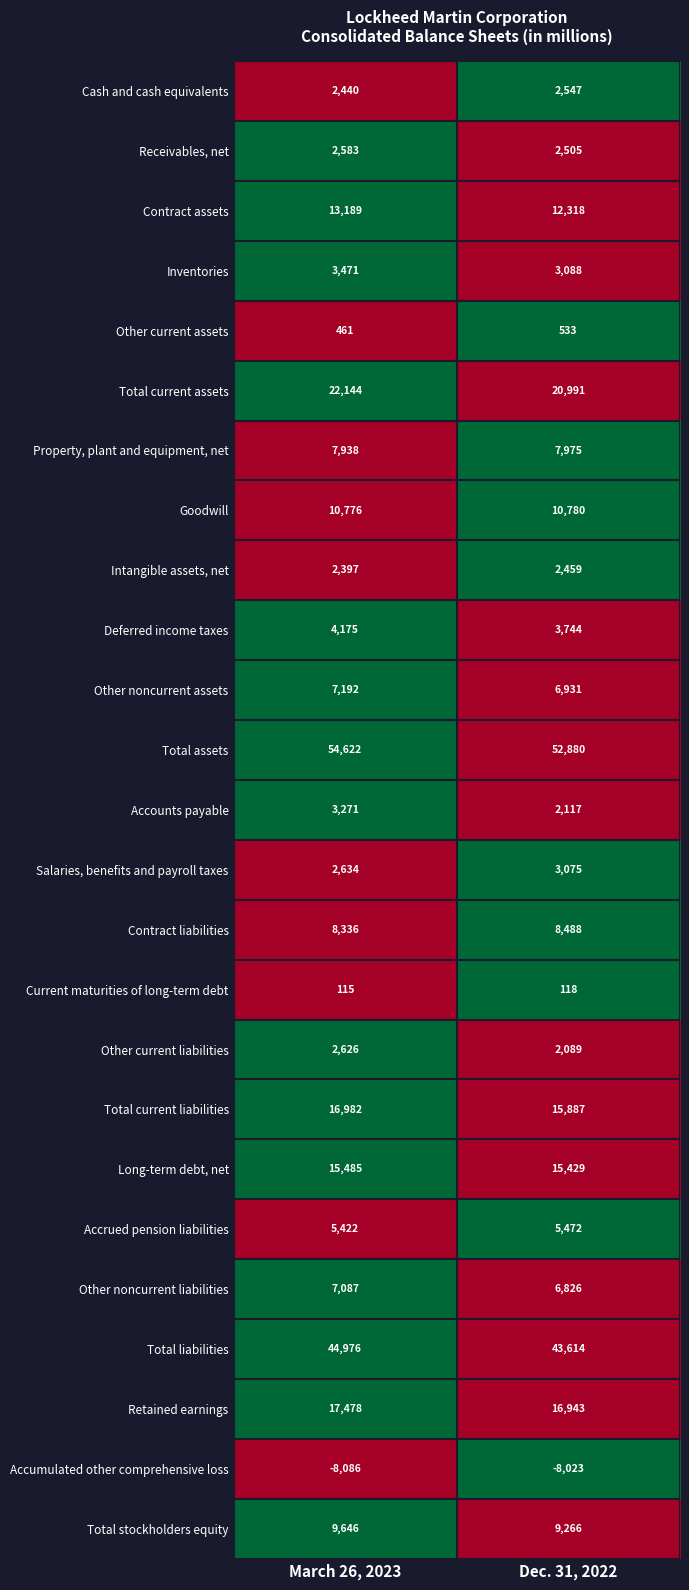

How many categories are shown in the chart?

2